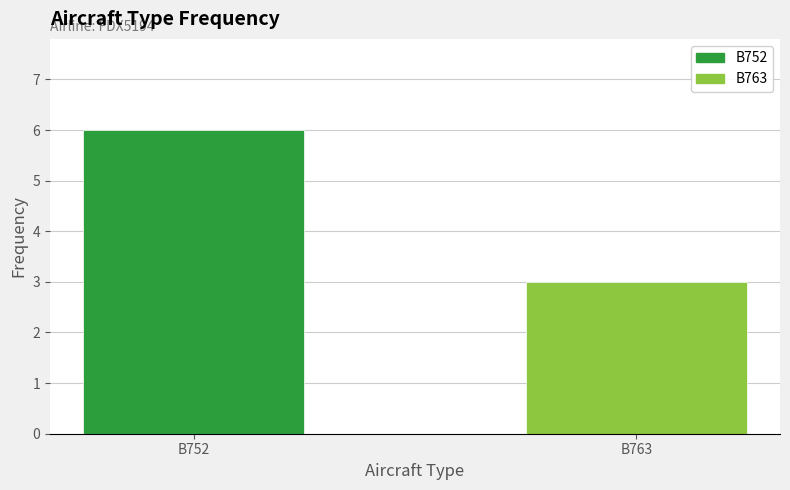

What is the highest value of the B763 series?

3